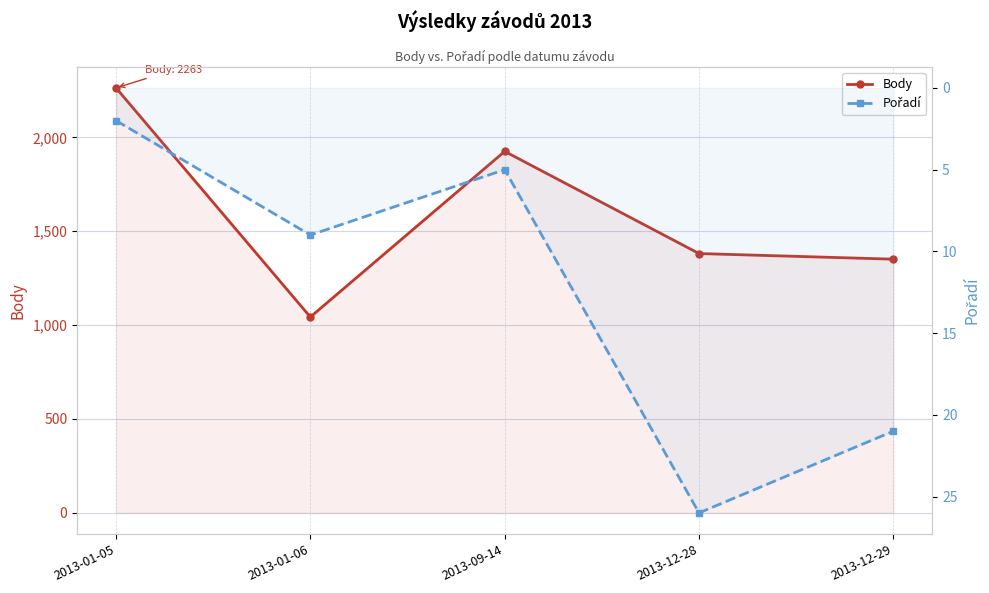

List the series in order of their peak value, highest first.

Body, Pořadí